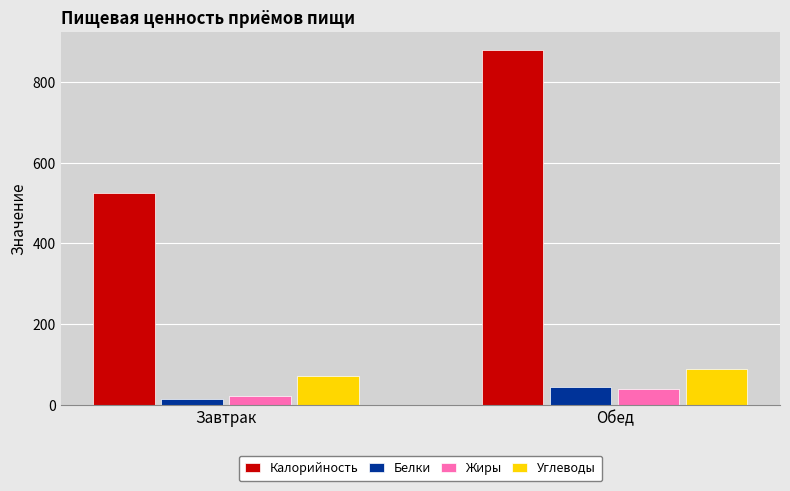

What is the spread (max minus min) of values at Завтрак?

512